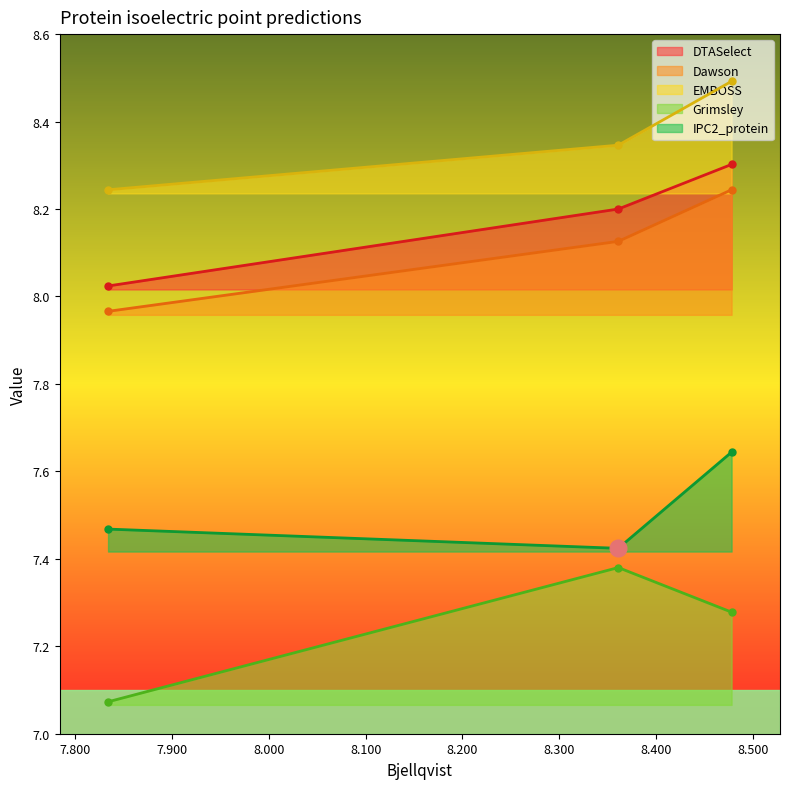

What is the sum of all DTASelect values?

24.5